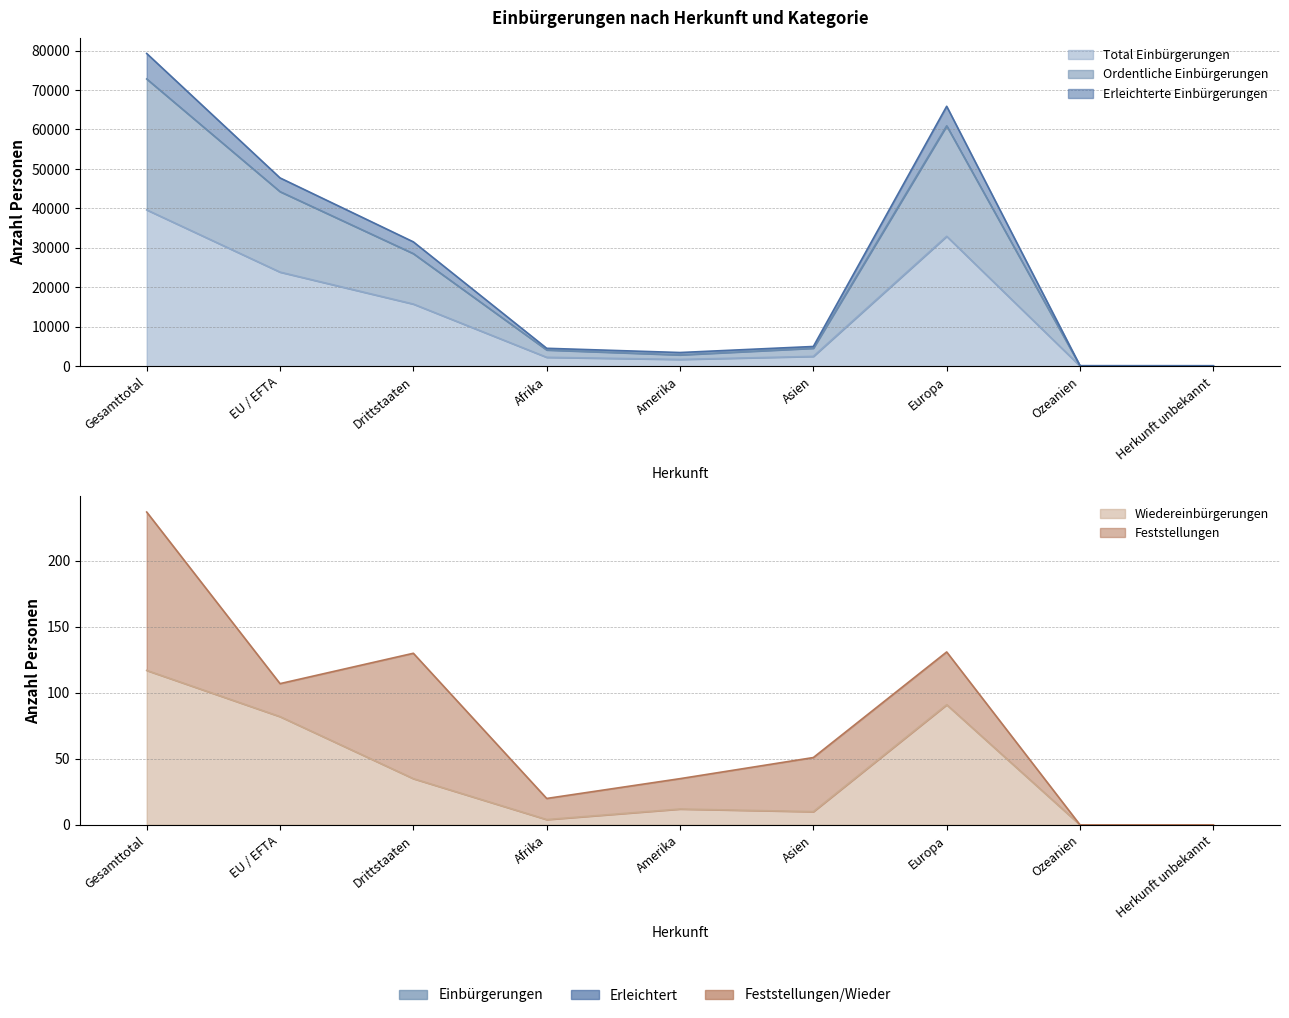

Which category has the highest value in the Total Einbürgerungen series?

Gesamttotal